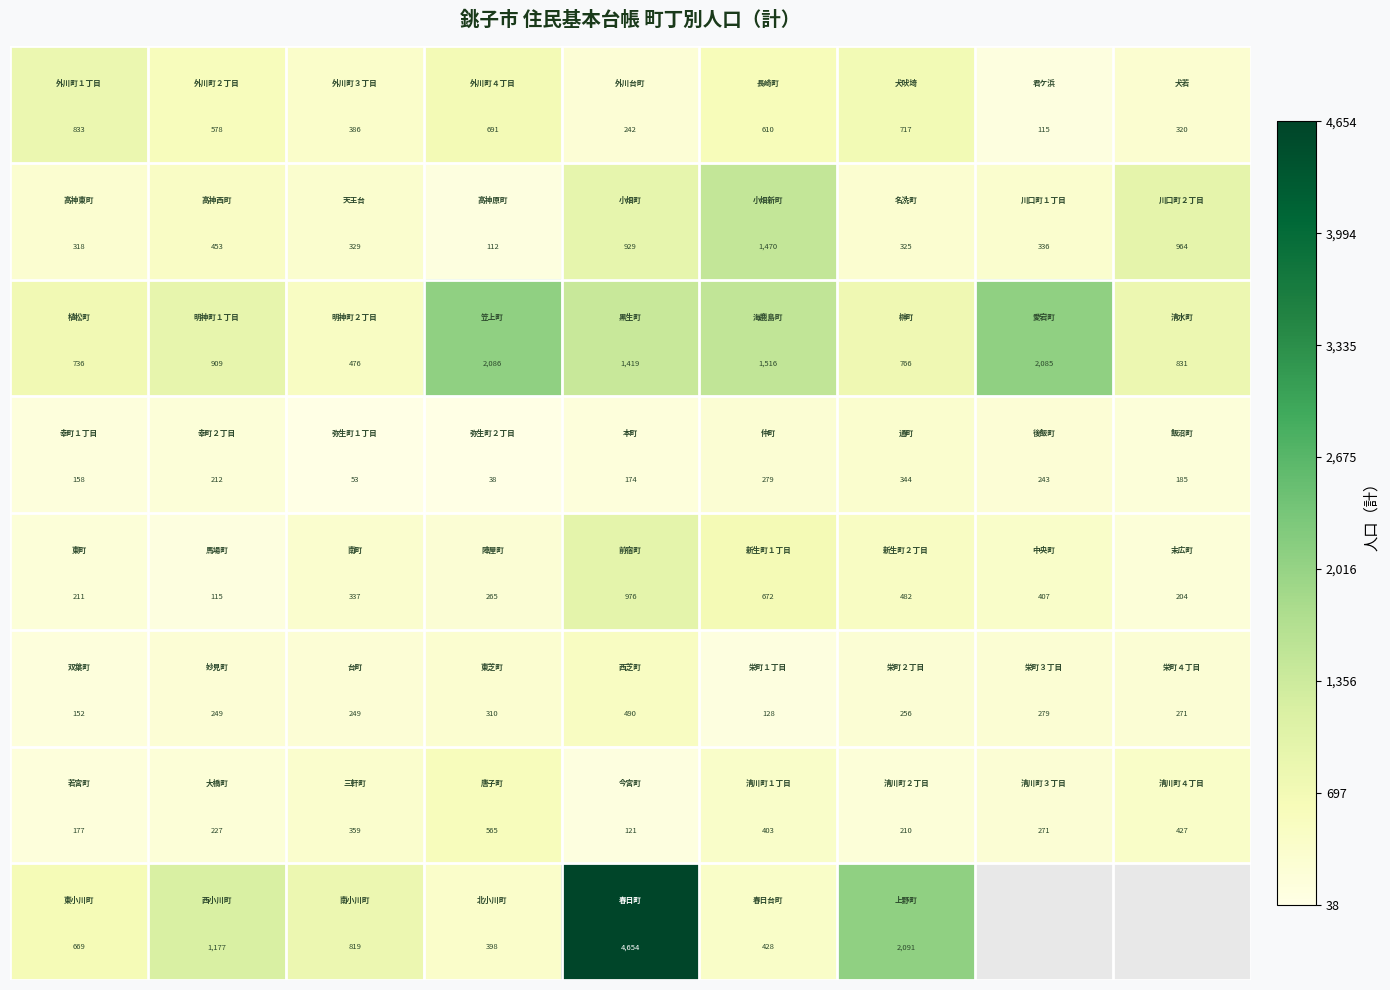

Between 6 and 8, which is larger?

6